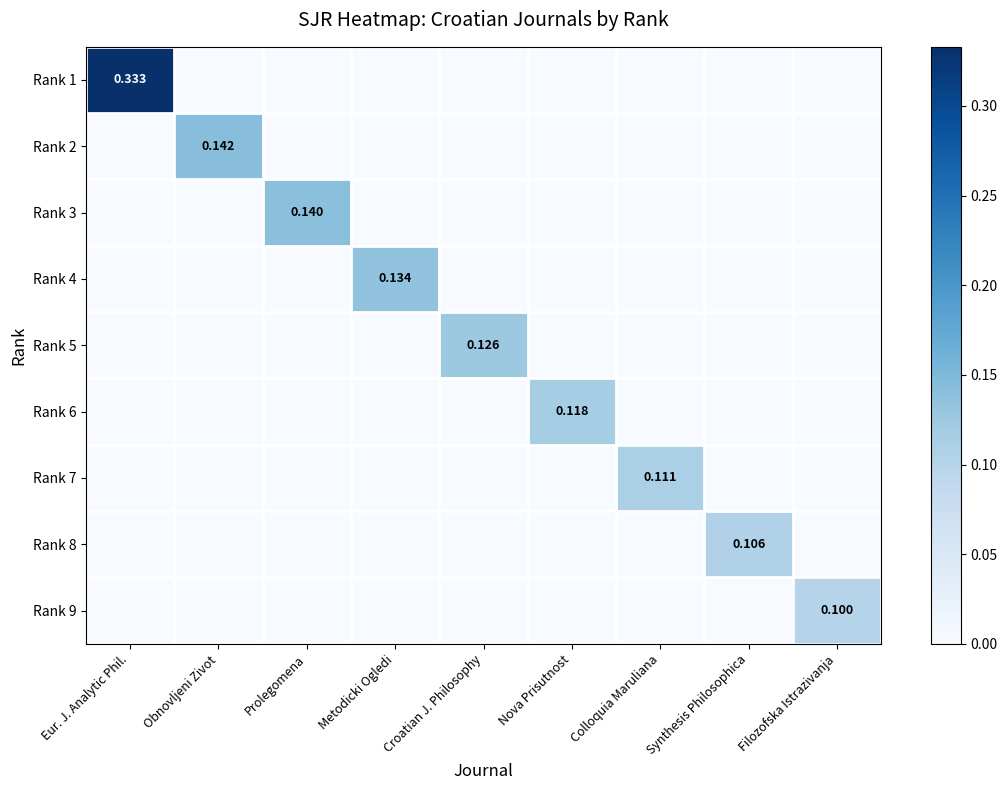

Is it true that Rank 8 equals 0.0 at Filozofska Istrazivanja?

True